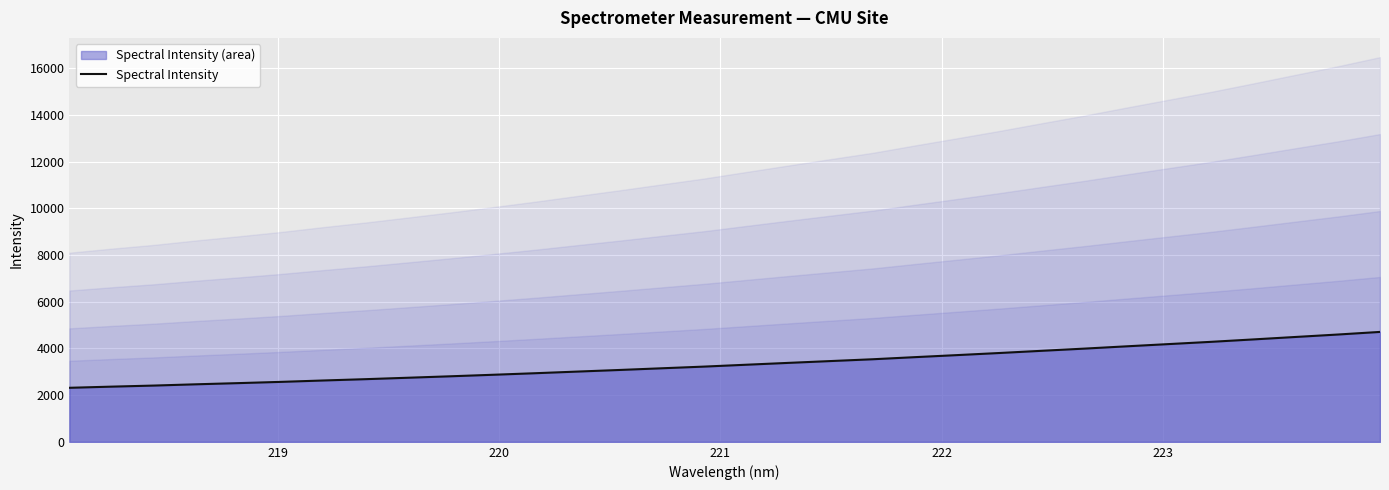

True or false: the data has more than 0 interior local peaks.

False